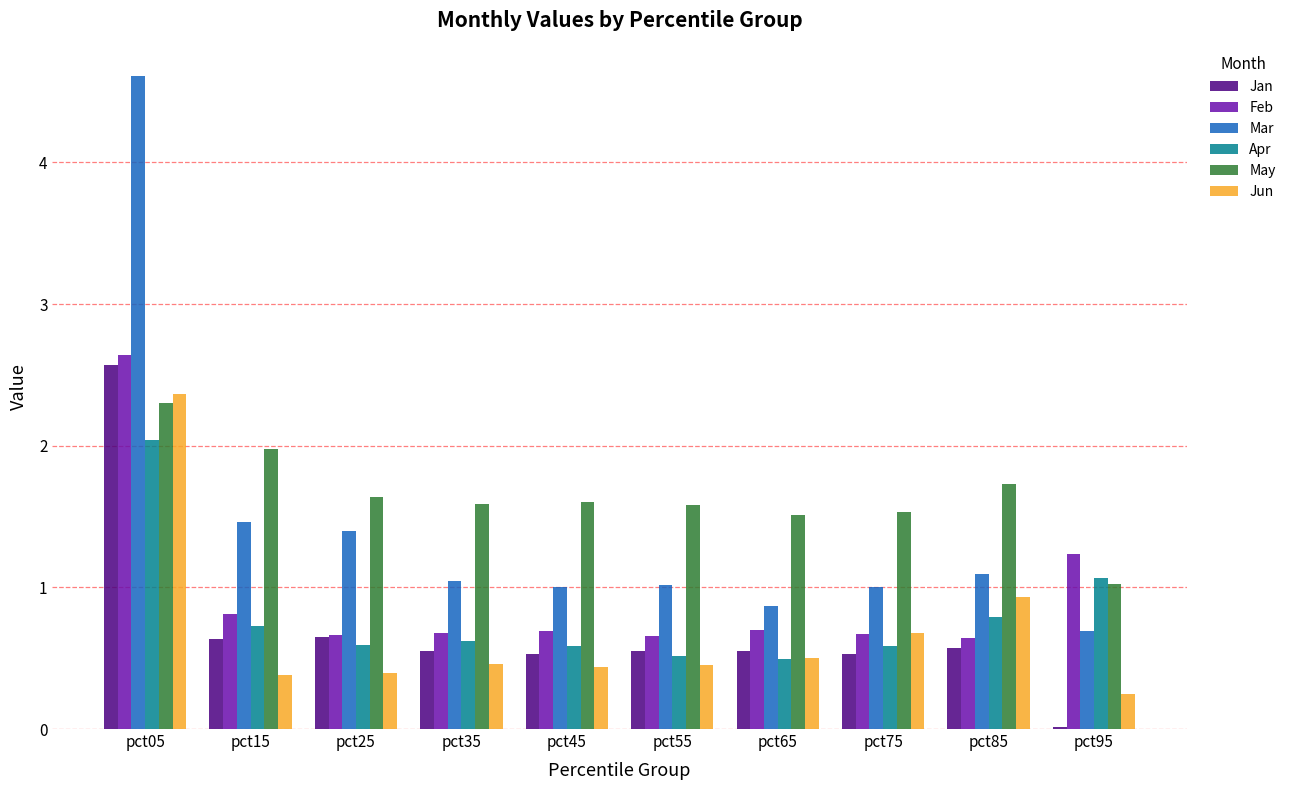

At which label is May closest to 1?

pct95